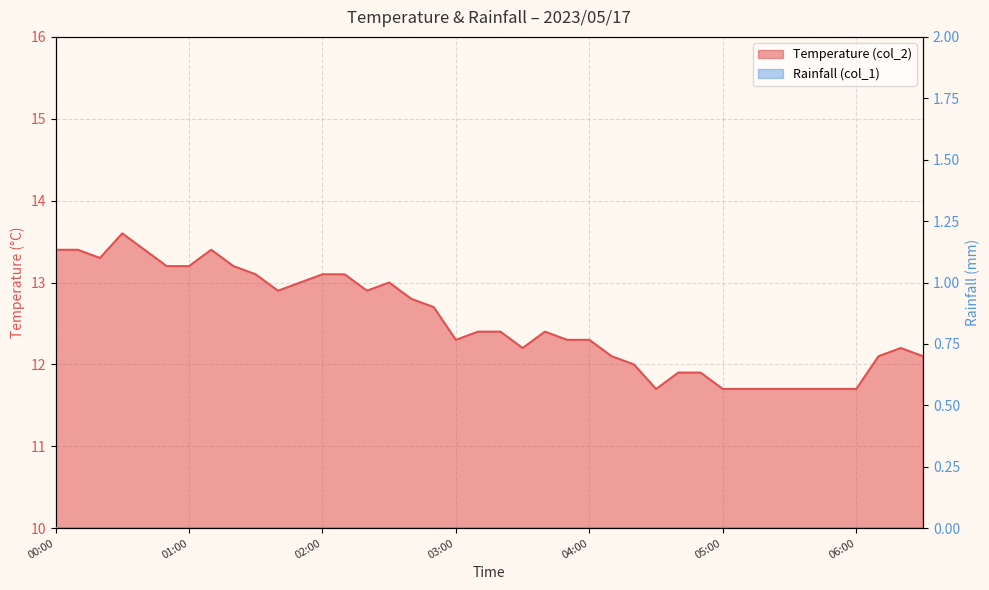

Is it true that the value at 02:20 is 17.7?

False